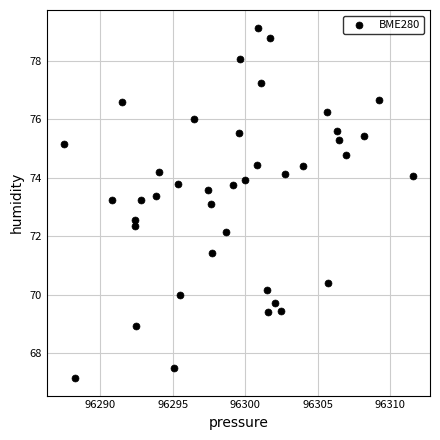

What is the range of X values (max minus min)?

24.0